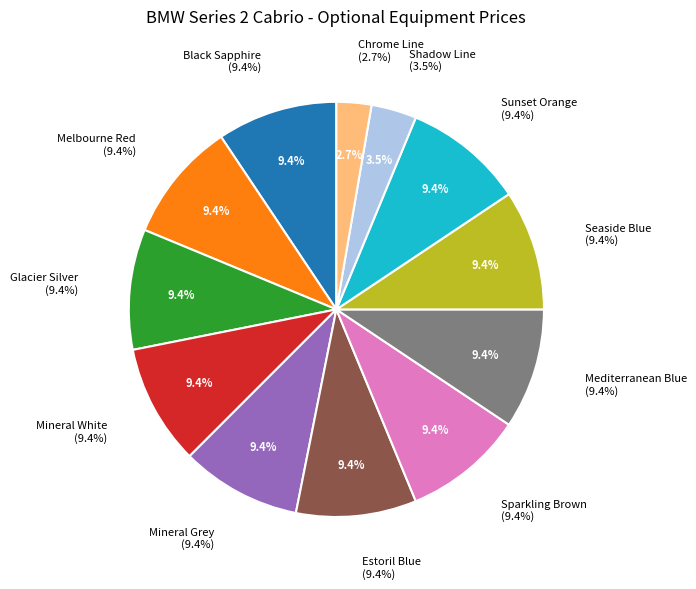

How many segments does this pie chart have?

12